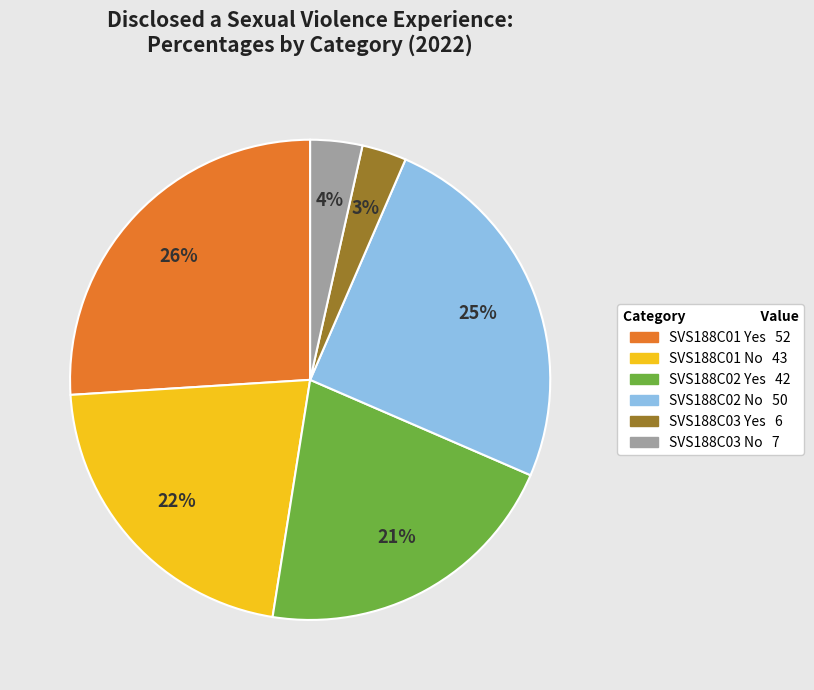

Approximately how many times larger is the value at SVS188C01 Yes compared to SVS188C02 No?

1.0